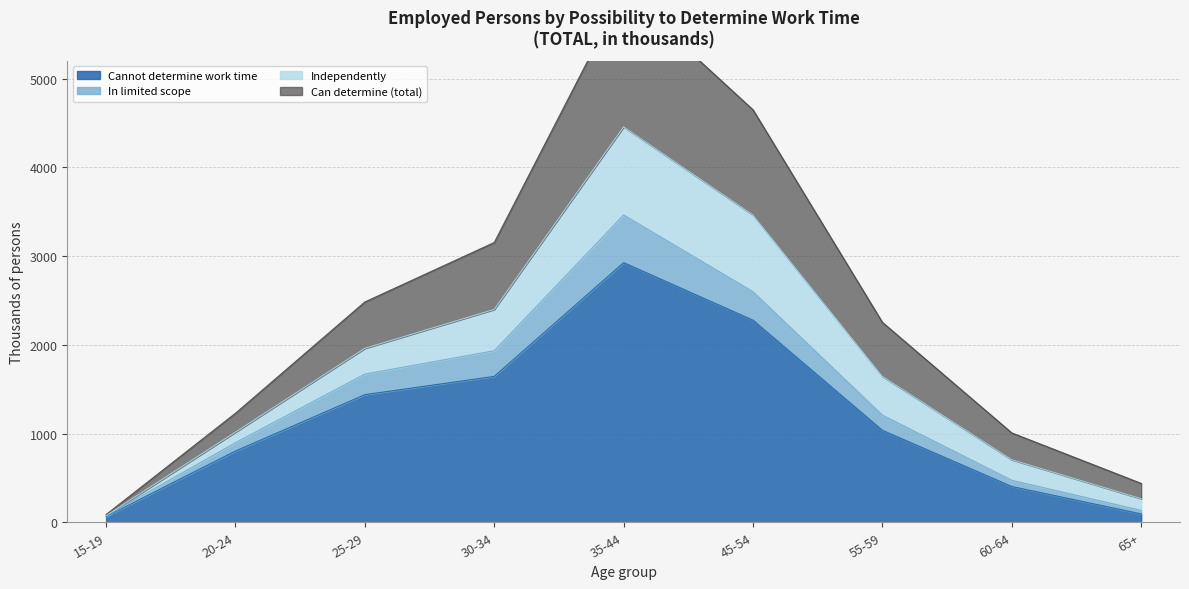

At which label does Cannot determine work time reach its peak?

35-44